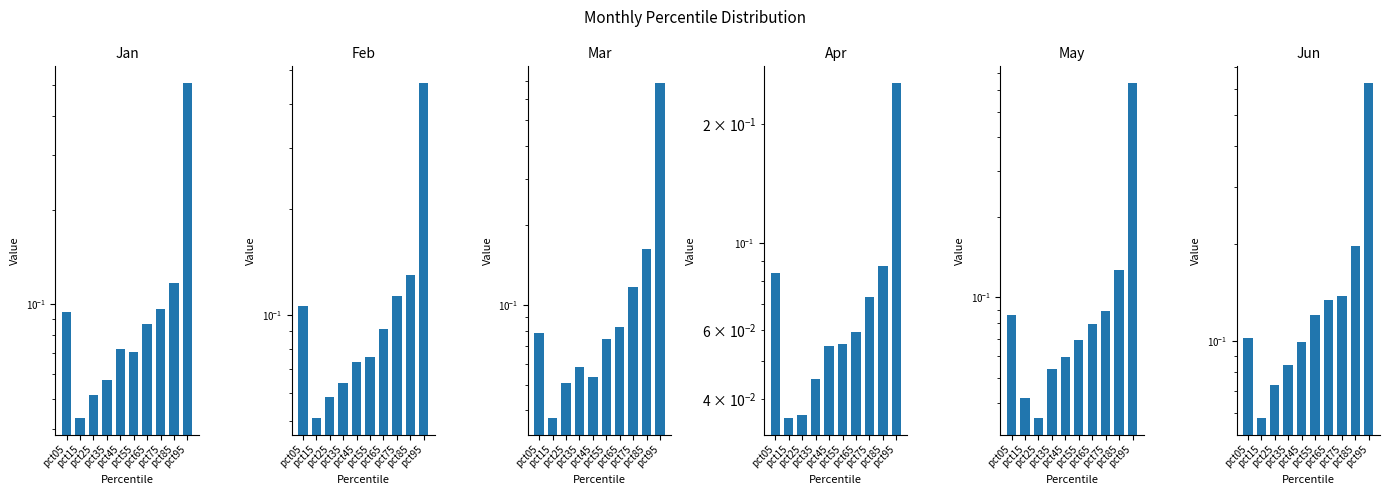

Reading left to right, list all the values displayed in this chart.

Jan: pct05=0.1	pct15=0.0	pct25=0.1	pct35=0.1	pct45=0.1	pct55=0.1	pct65=0.1	pct75=0.1	pct85=0.1	pct95=0.5
Feb: pct05=0.1	pct15=0.1	pct25=0.1	pct35=0.1	pct45=0.1	pct55=0.1	pct65=0.1	pct75=0.1	pct85=0.1	pct95=0.5
Mar: pct05=0.1	pct15=0.0	pct25=0.1	pct35=0.1	pct45=0.1	pct55=0.1	pct65=0.1	pct75=0.1	pct85=0.2	pct95=0.7
Apr: pct05=0.1	pct15=0.0	pct25=0.0	pct35=0.0	pct45=0.1	pct55=0.1	pct65=0.1	pct75=0.1	pct85=0.1	pct95=0.3
May: pct05=0.1	pct15=0.0	pct25=0.0	pct35=0.1	pct45=0.1	pct55=0.1	pct65=0.1	pct75=0.1	pct85=0.1	pct95=0.6
Jun: pct05=0.1	pct15=0.1	pct25=0.1	pct35=0.1	pct45=0.1	pct55=0.1	pct65=0.1	pct75=0.1	pct85=0.2	pct95=0.6